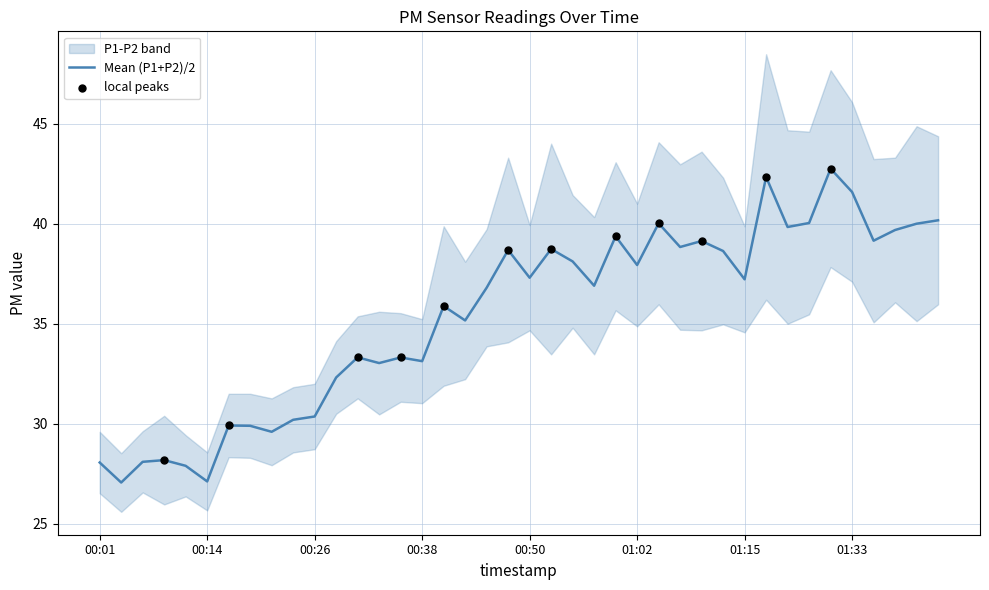

What is the ratio of the value at 01:33 to the value at 01:30?

1.0